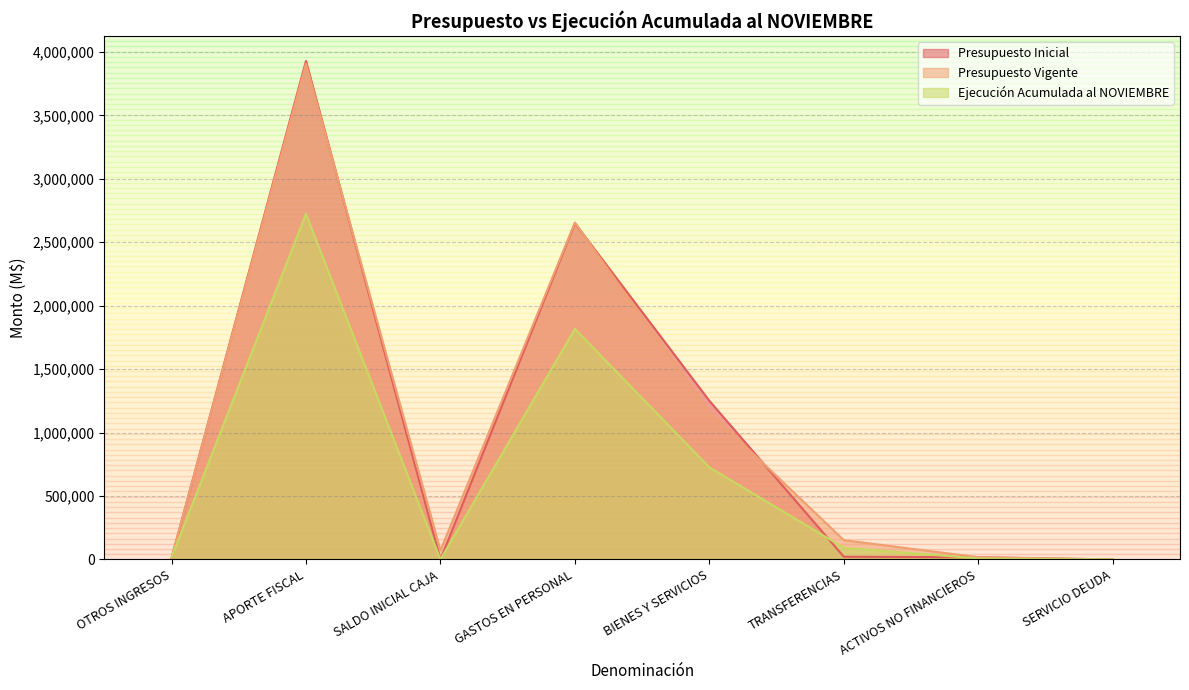

Between which two adjacent categories do Presupuesto Inicial and Ejecución Acumulada al NOVIEMBRE first intersect?

OTROS INGRESOS and APORTE FISCAL